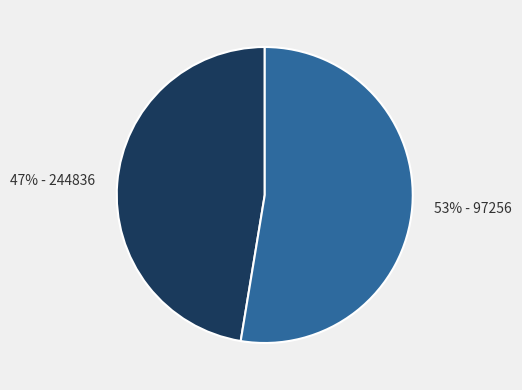

To the nearest percent, what is the average slice percentage?

50%